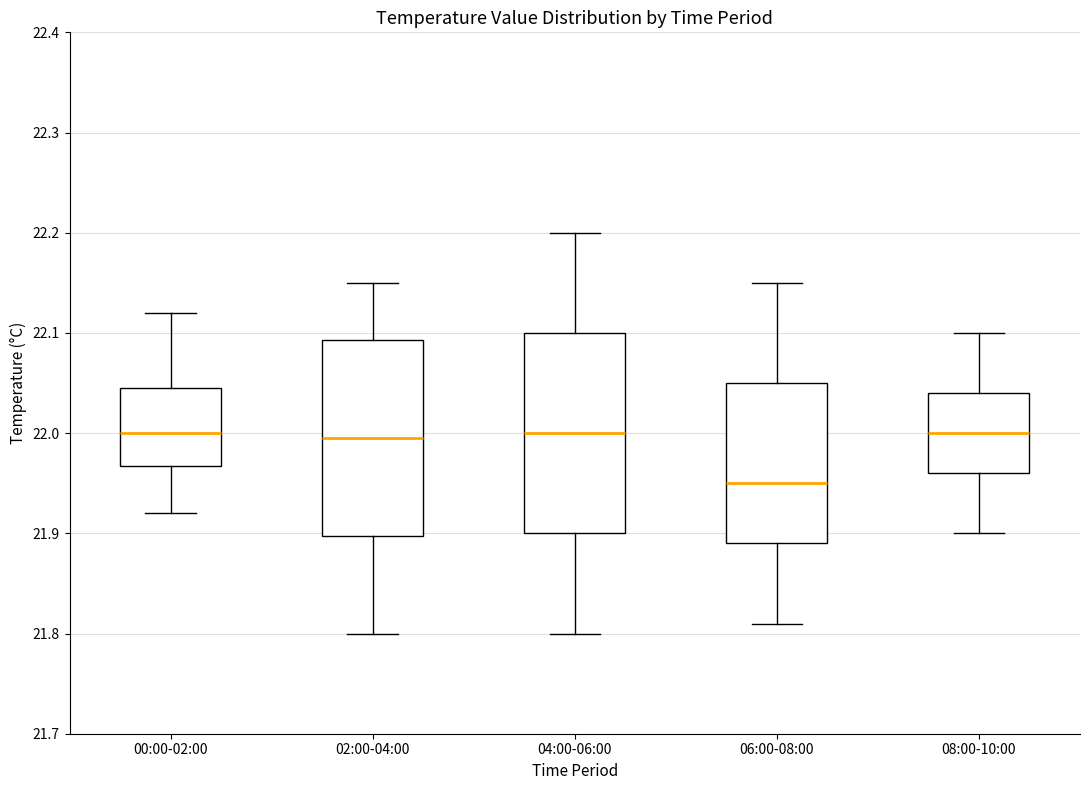

Reading left to right, read every box against the y-axis: the position of its median line, the range the box covers, and the ends of its whiskers. The values are not printed on the chart, so give them approximately, as read against the axis.

00:00-02:00: median 22.00, box 21.97 to 22.05, whiskers 21.92 to 22.12
02:00-04:00: median 22.00, box 21.90 to 22.09, whiskers 21.80 to 22.15
04:00-06:00: median 22.00, box 21.90 to 22.10, whiskers 21.80 to 22.20
06:00-08:00: median 21.95, box 21.89 to 22.05, whiskers 21.81 to 22.15
08:00-10:00: median 22.00, box 21.96 to 22.04, whiskers 21.90 to 22.10